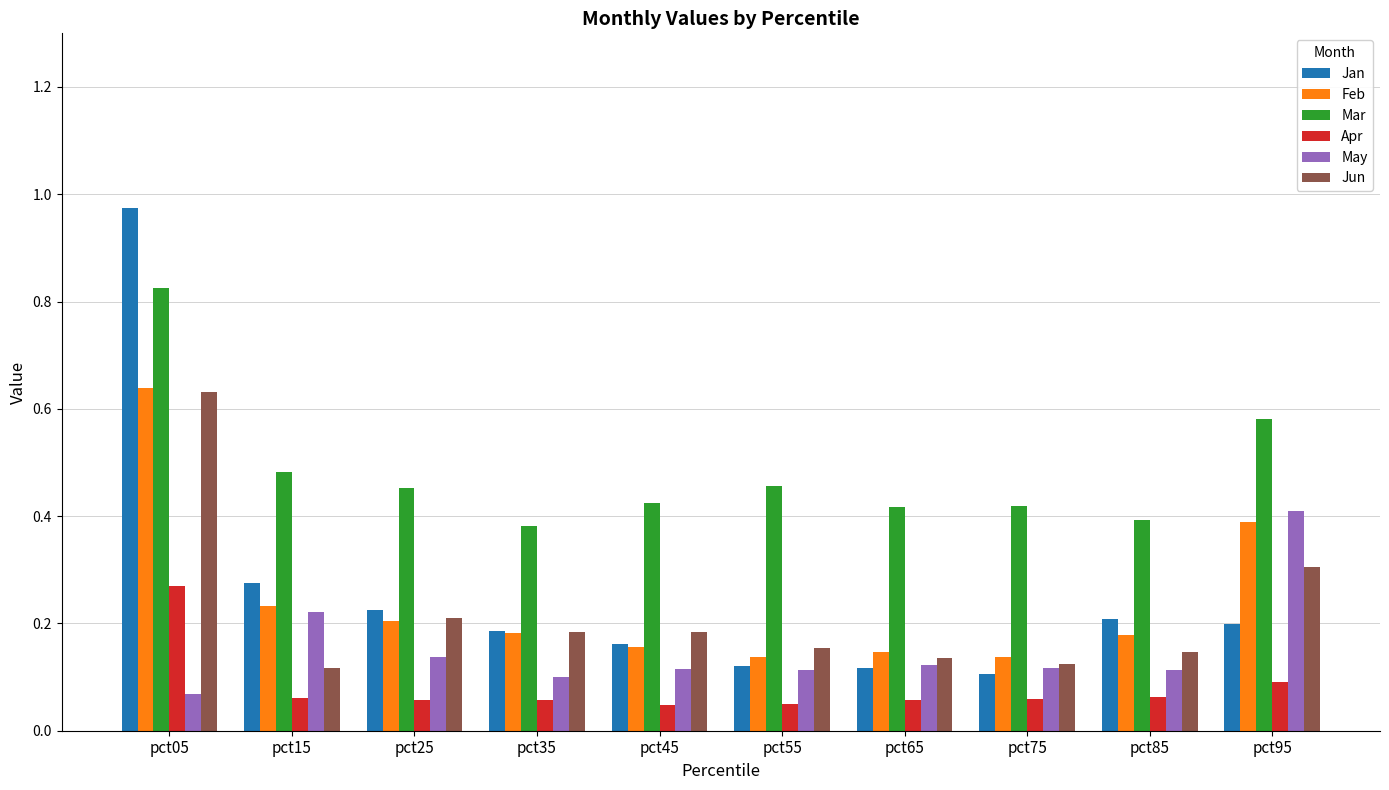

At which label is May closest to 0?

pct05